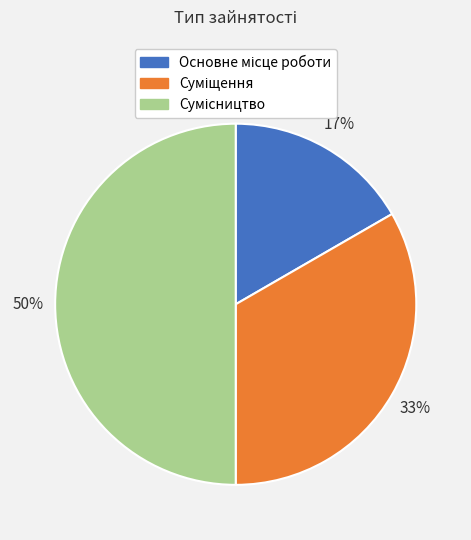

To the nearest percent, what is the average slice percentage?

33%